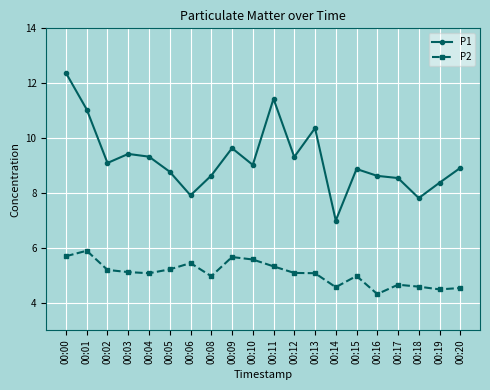

True or false: P1 and P2 cross at least once.

False